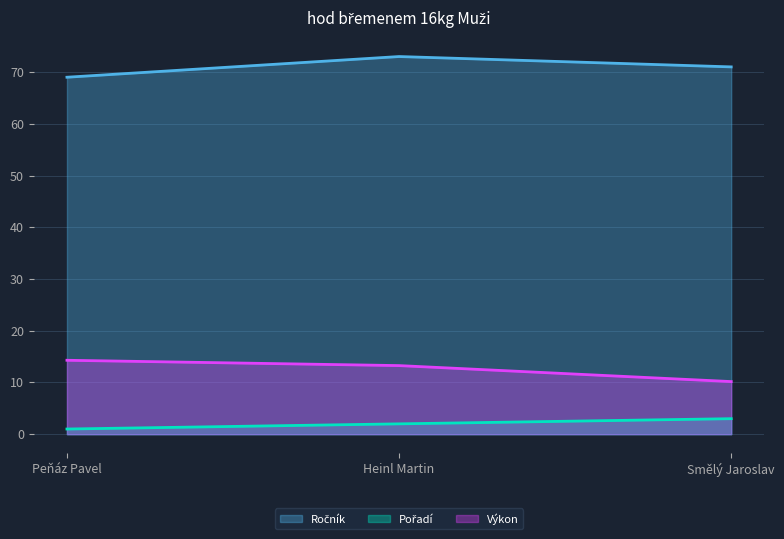

Reading right to left, transcribe all the data shown in this chart.

Ročník: 71.0	73.0	69.0
Pořadí: 3.0	2.0	1.0
Výkon: 10.2	13.3	14.3